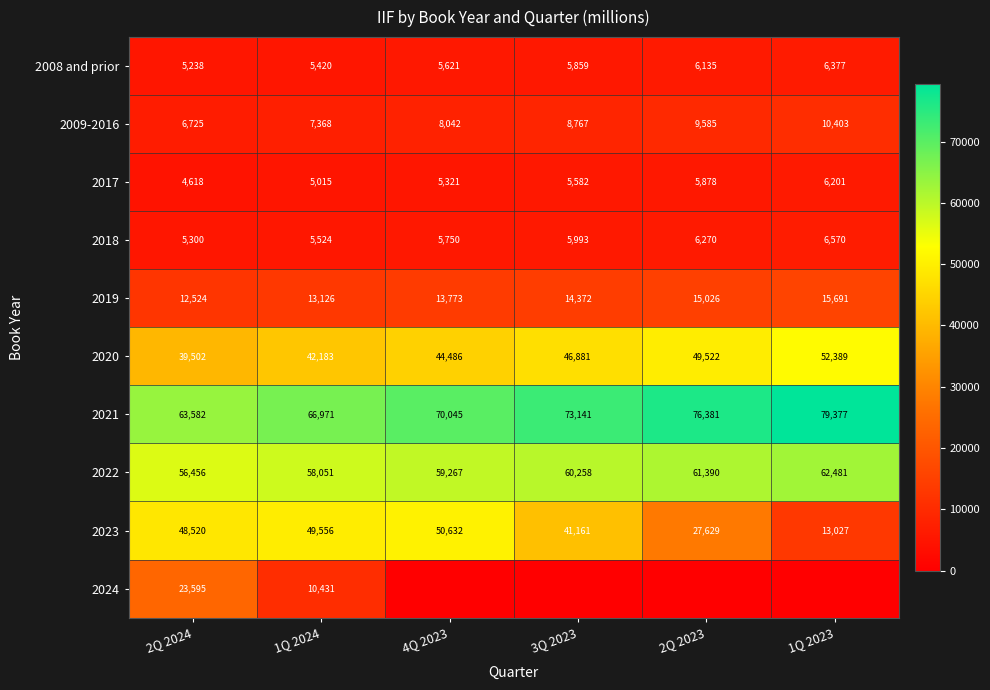

What is the difference between the second highest and second lowest values in the 2022 series?

3339